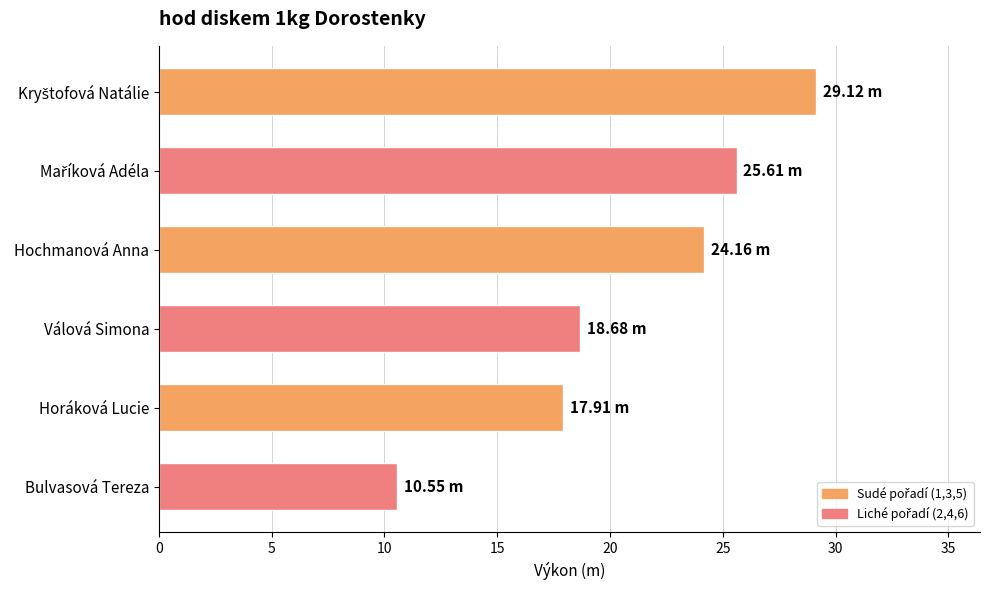

What is the average value?

21.0